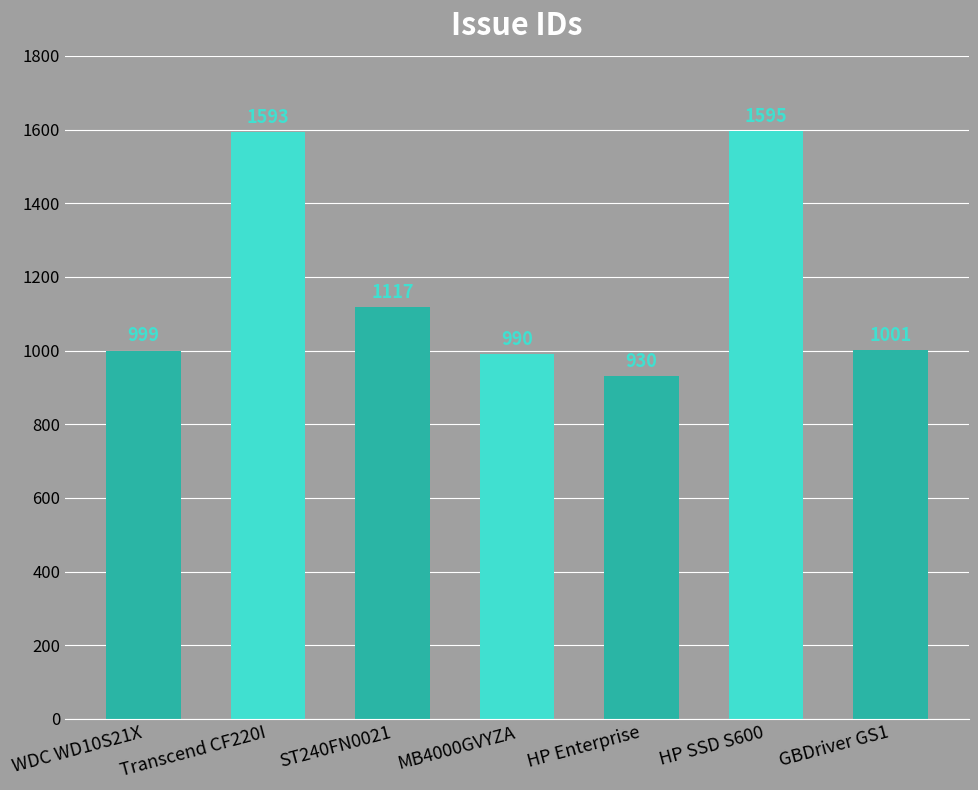

What value does the data have at ST240FN0021?

1117